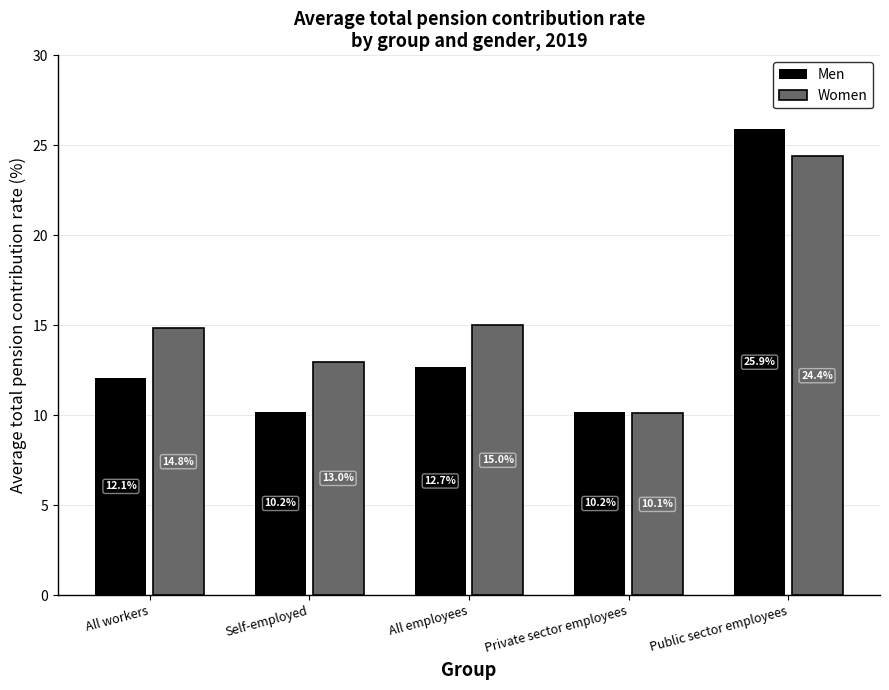

Reading left to right, what are all the values shown in this chart?

Men: 12.1	10.2	12.7	10.2	25.9
Women: 14.8	13.0	15.0	10.1	24.4